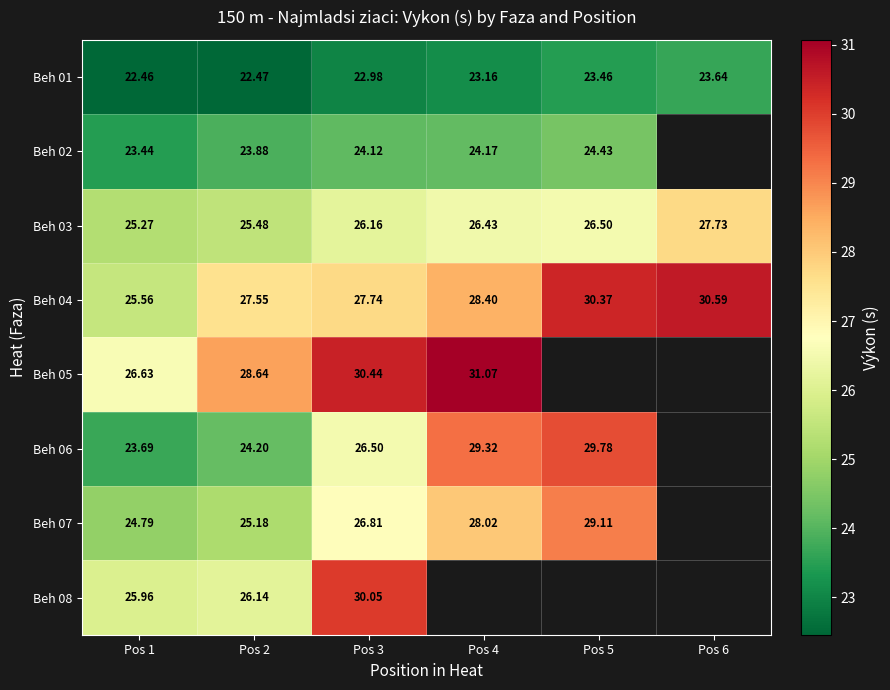

Is it true that Beh 04 equals 27.6 at Pos 2?

True